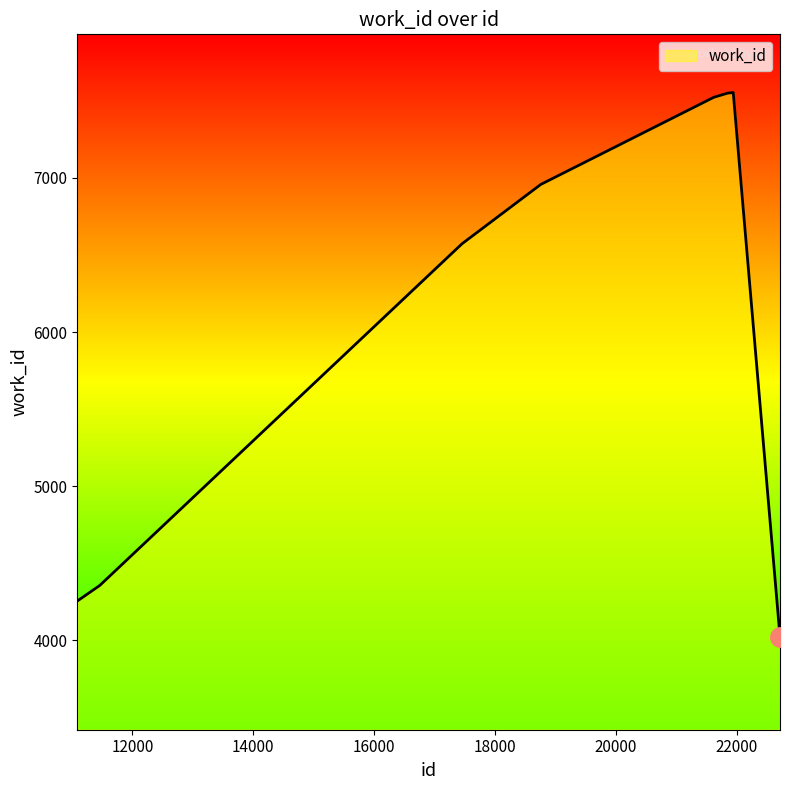

What is the maximum value shown in the chart?

7553